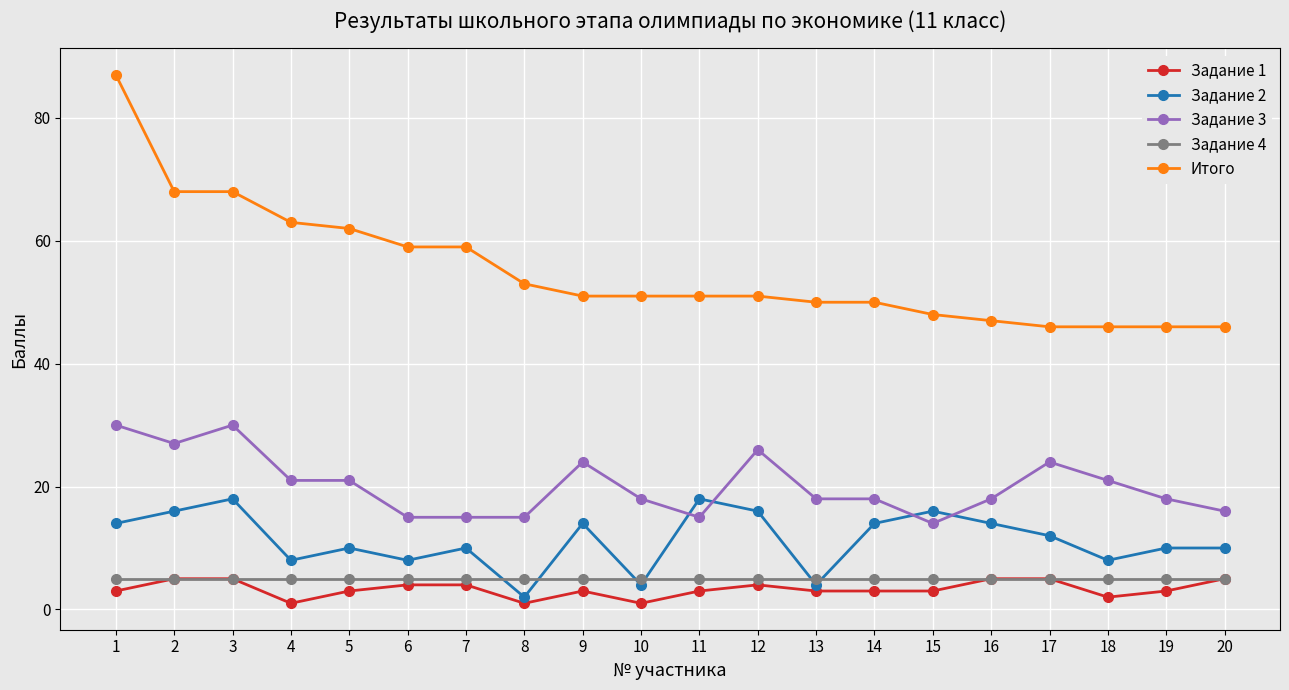

True or false: Итого and Задание 4 intersect in this chart.

False